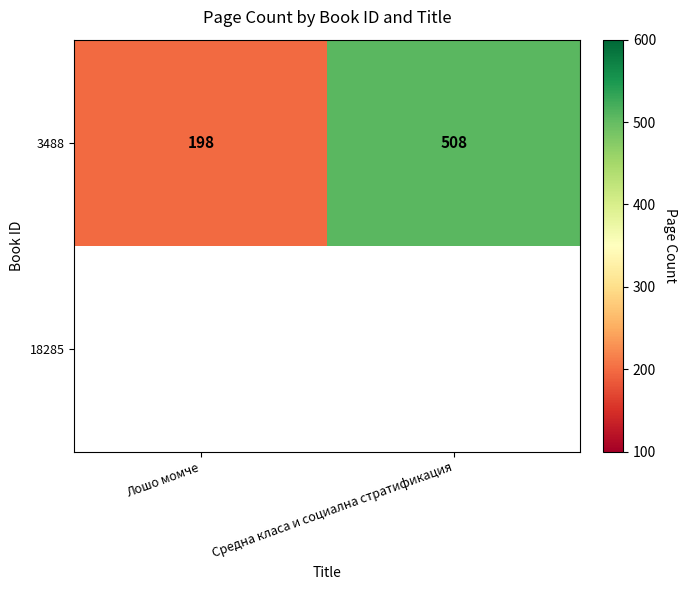

Is it true that 3488 equals 115.1 at Лошо момче?

False